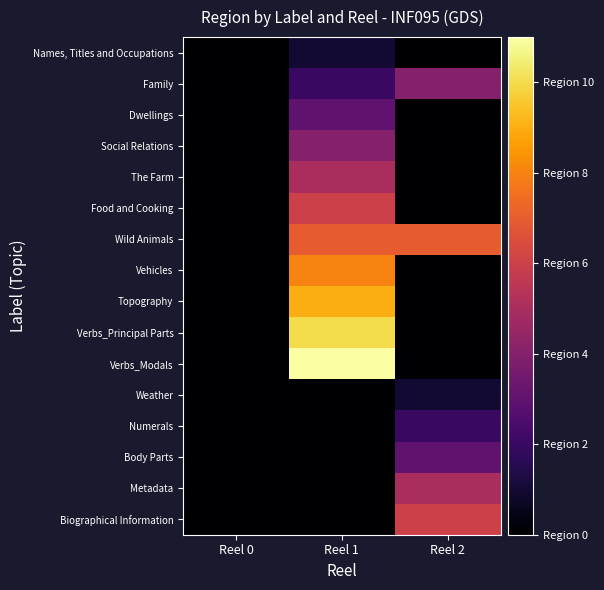

Rank the series by their maximum value, from lowest to highest.

Names, Titles and Occupations, Weather, Numerals, Dwellings, Body Parts, Family, Social Relations, The Farm, Metadata, Food and Cooking, Biographical Information, Wild Animals, Vehicles, Topography, Verbs_Principal Parts, Verbs_Modals